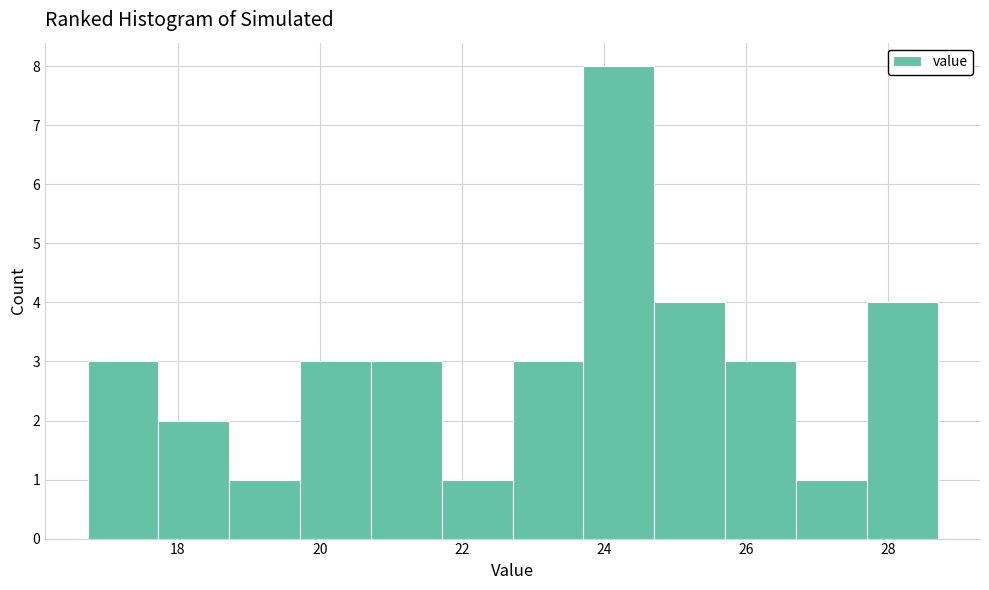

Which range on the x-axis has the tallest bar?

23.8 to 24.8